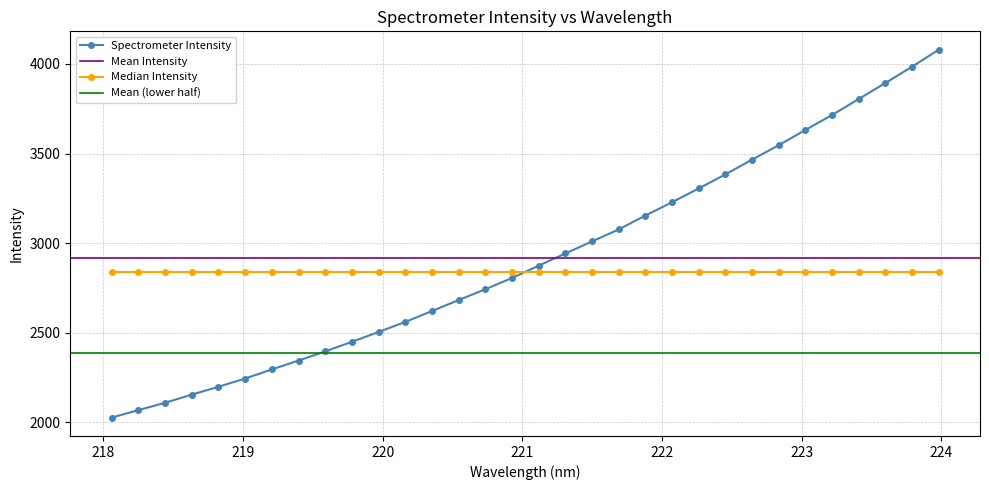

Reading left to right, list all the values displayed in this chart.

218.0596=2026.5	218.2508=2068.1	218.442=2109.1	218.6332=2154.6	218.8244=2198.4	219.0156=2244.6	219.2067=2295.2	219.3979=2344.9	219.589=2395.9	219.7801=2449.3	219.9712=2504.3	220.1623=2560.3	220.3533=2621.2	220.5444=2682.5	220.7354=2742.6	220.9264=2805.8	221.1174=2874.1	221.3083=2942.6	221.4993=3009.5	221.6902=3076.7	221.8812=3154.1	222.0721=3228.4	222.263=3305.1	222.4538=3383.5	222.6447=3466.0	222.8355=3546.3	223.0264=3631.7	223.2172=3714.6	223.408=3804.1	223.5987=3893.2	223.7895=3984.3	223.9802=4079.0